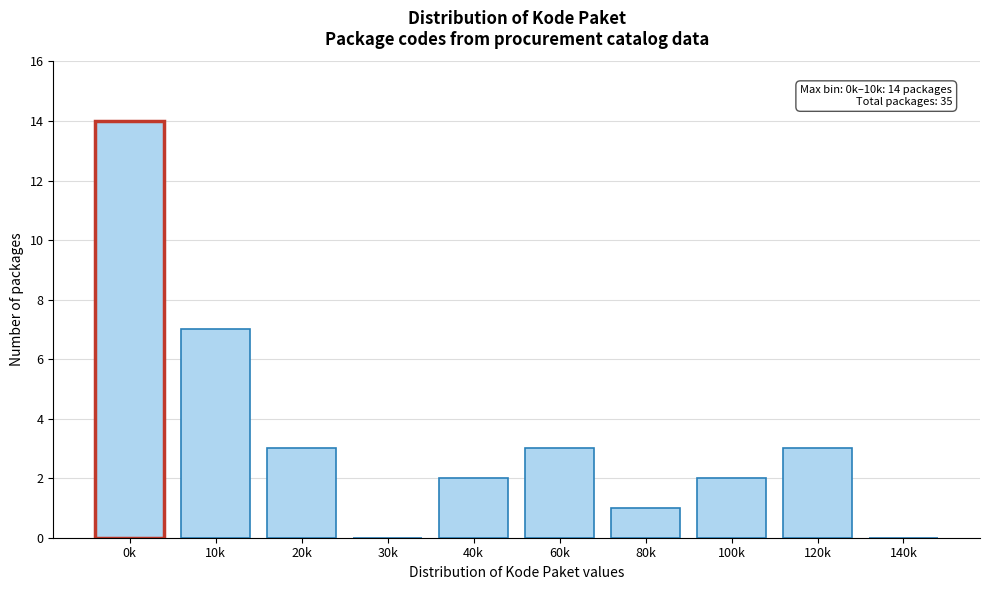

Reading left to right, transcribe all the data shown in this chart.

0k=14	10k=7	20k=3	30k=0	40k=2	60k=3	80k=1	100k=2	120k=3	140k=0